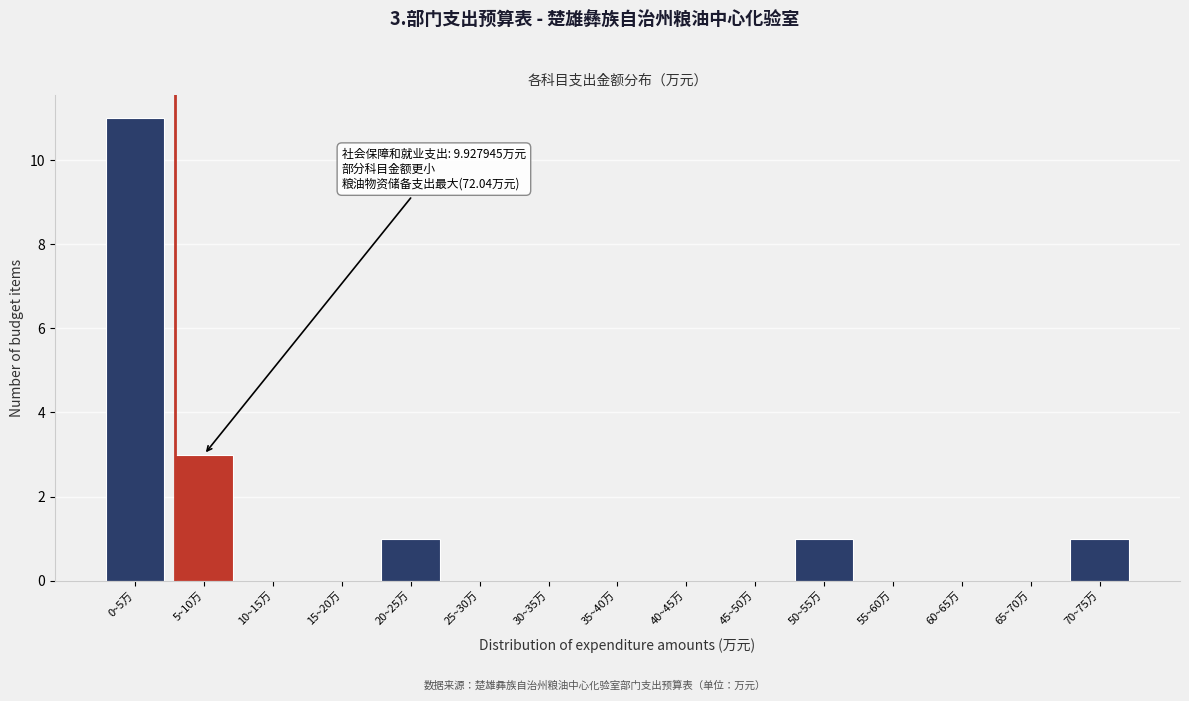

Reading left to right, extract all data points from this chart.

0~5万=11	5~10万=3	10~15万=0	15~20万=0	20~25万=1	25~30万=0	30~35万=0	35~40万=0	40~45万=0	45~50万=0	50~55万=1	55~60万=0	60~65万=0	65~70万=0	70~75万=1